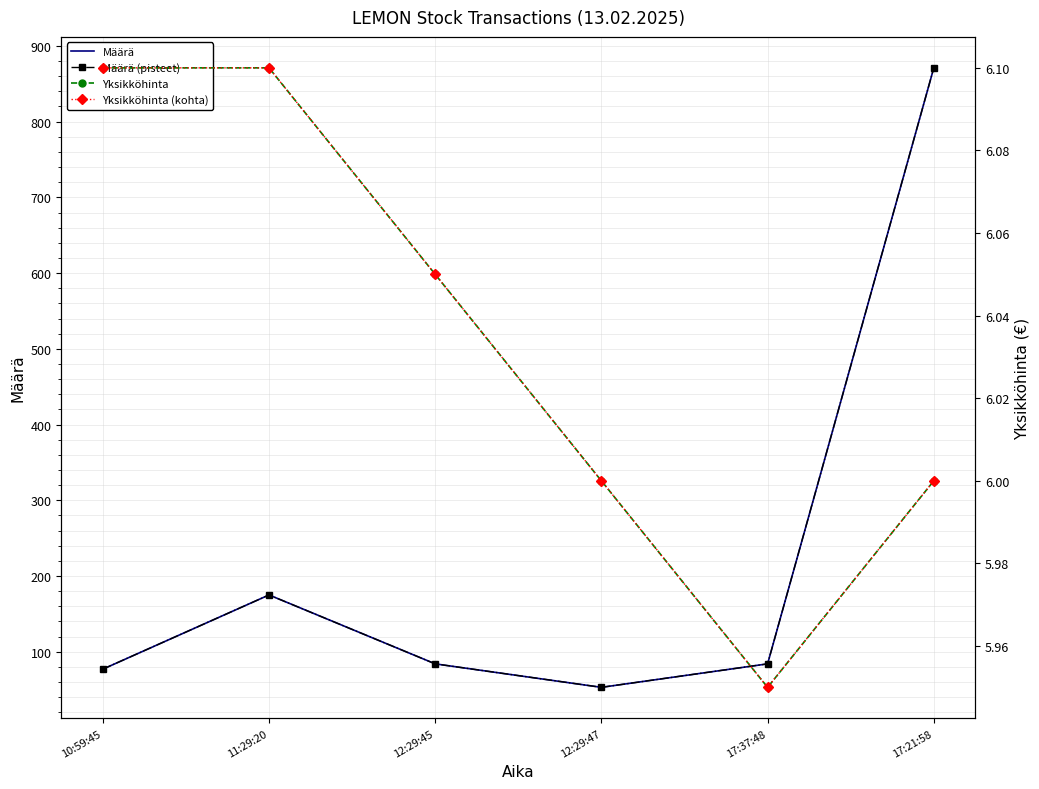

Between 12:29:47 and 10:59:45, which is larger?

10:59:45